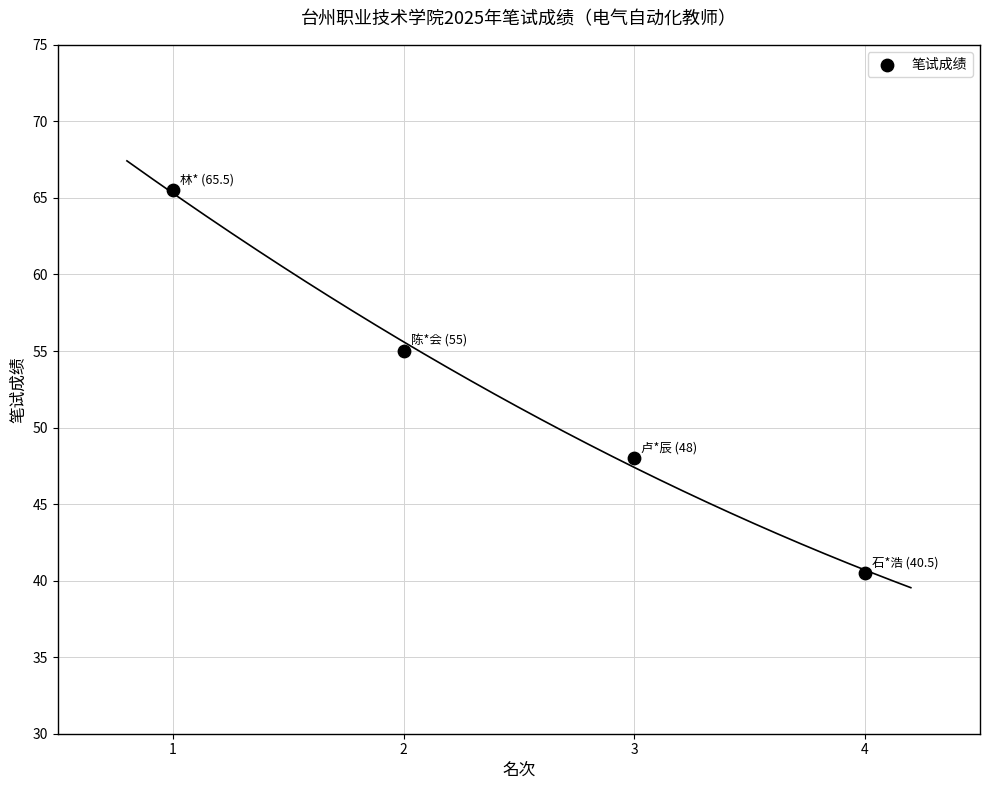

What Y value in the scatter plot is closest to 53?

55.0